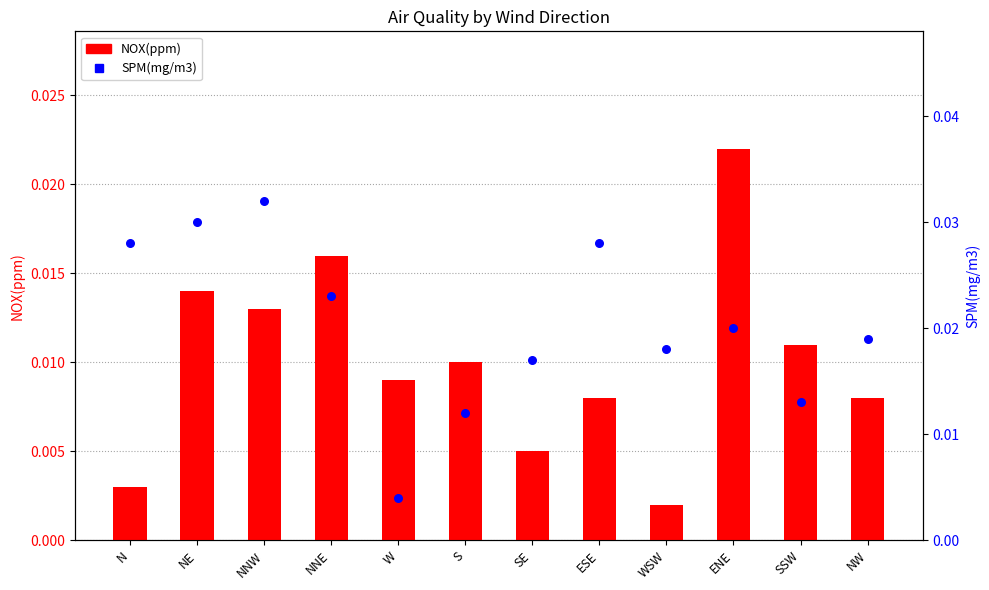

Which series contains the highest Y value?

SPM(mg/m3)